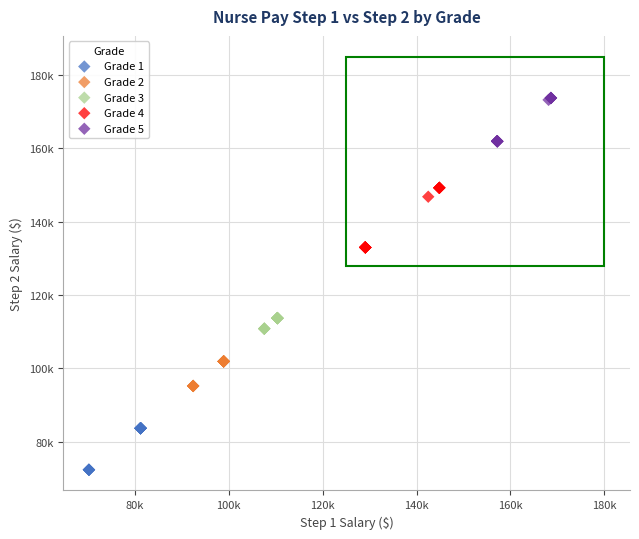

What are all the series names shown in the legend?

Grade 1, Grade 2, Grade 3, Grade 4, Grade 5